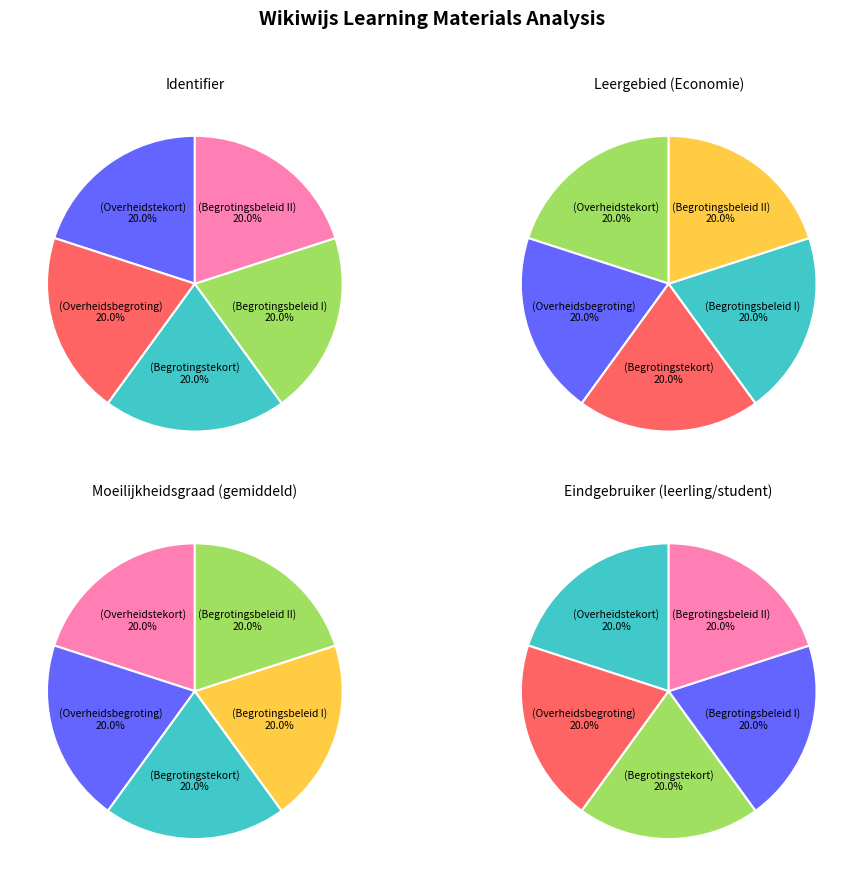

Between Overheidstekort and Overheidsbegroting, which is larger?

Overheidsbegroting